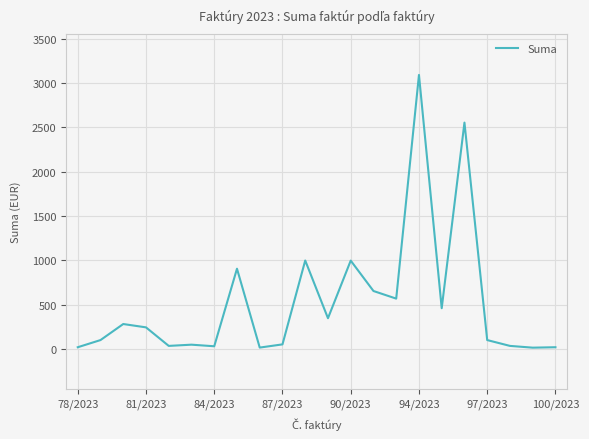

How many distinct data groups are displayed?

1